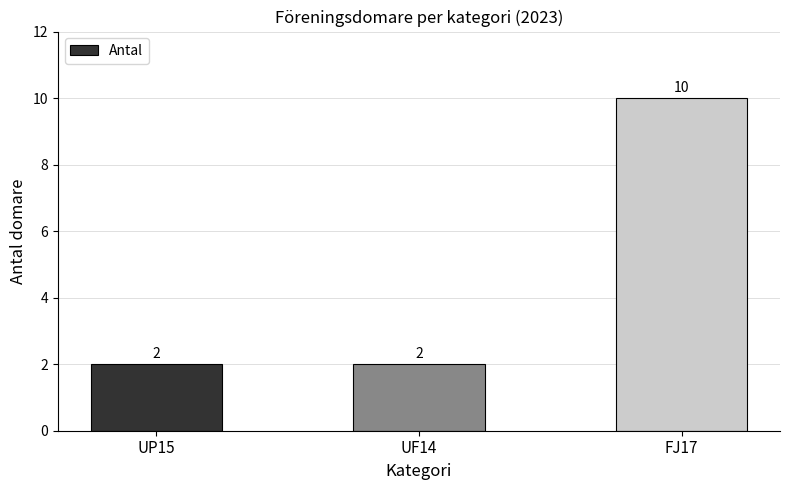

How many data points are above 2?

1